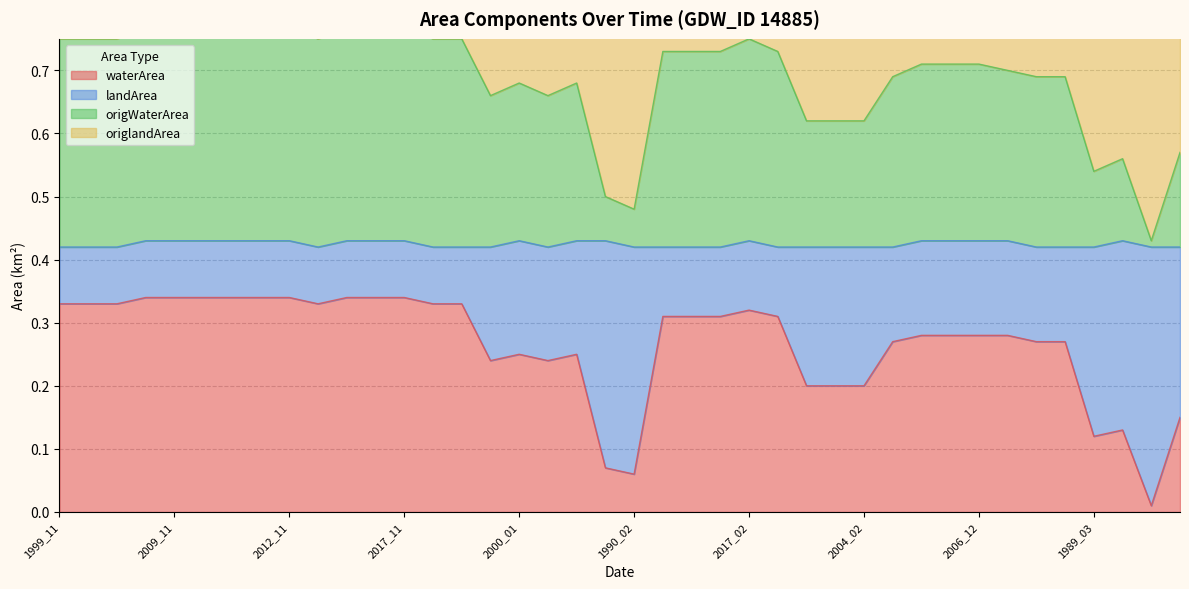

What is the difference between the highest and lowest values at 2015_12?

0.4